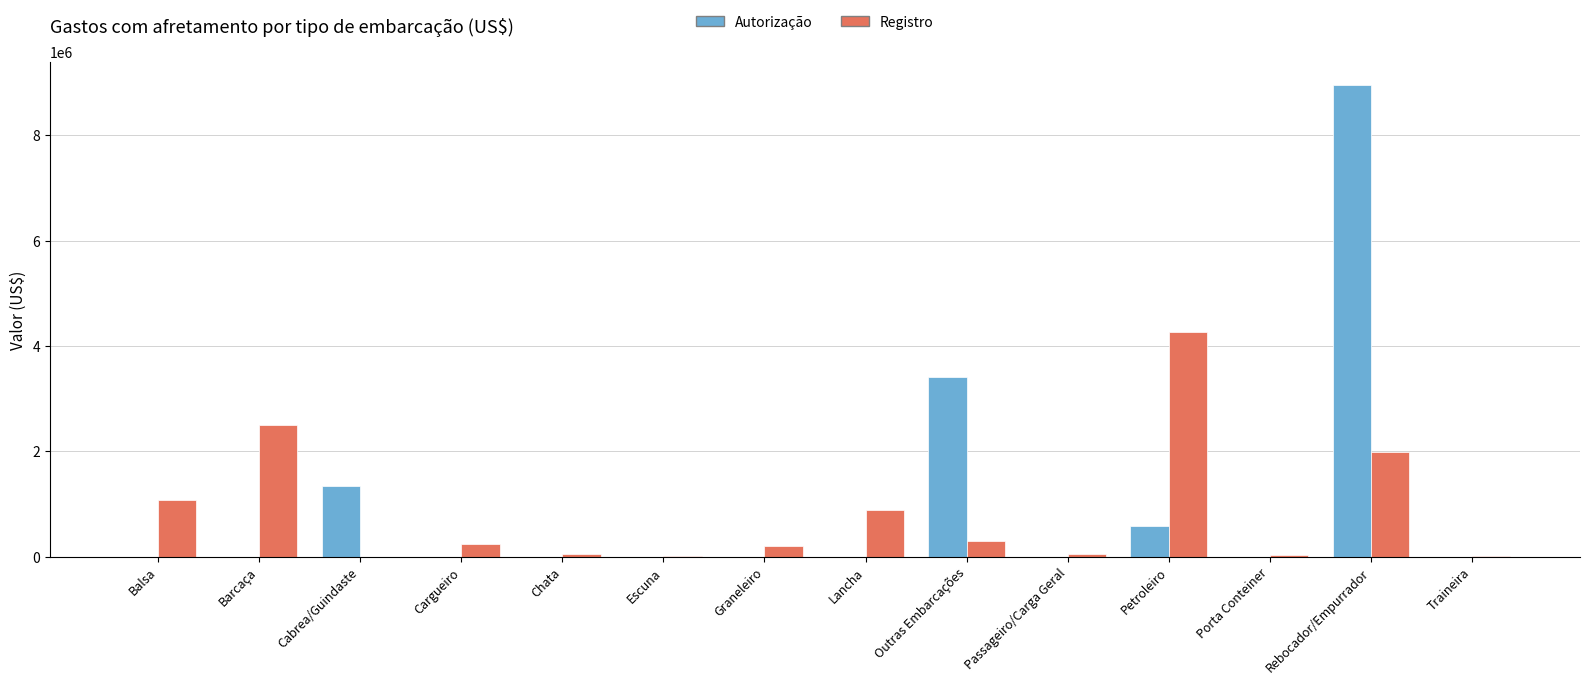

At which label does Registro first exceed 236358?

Balsa